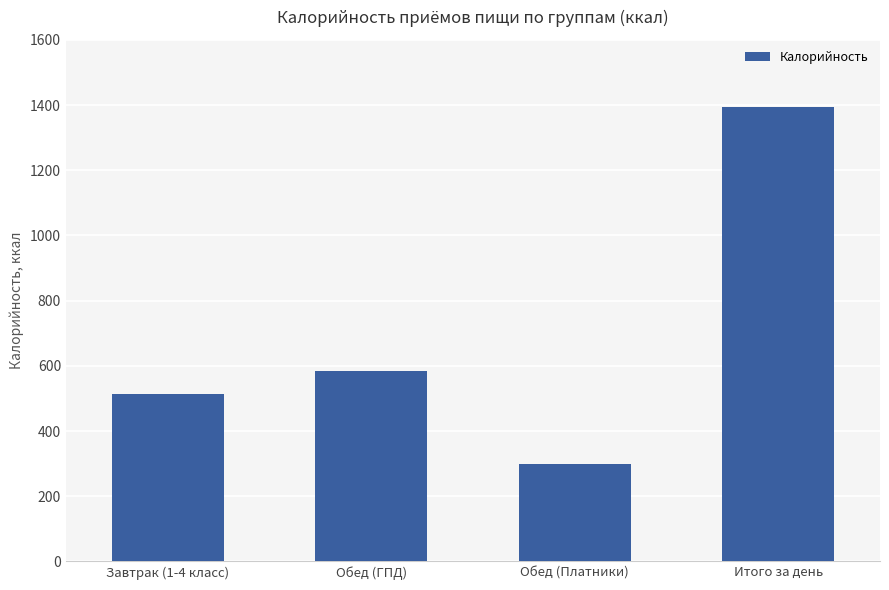

List the labels in order of value, smallest first.

Обед (Платники), Завтрак (1-4 класс), Обед (ГПД), Итого за день